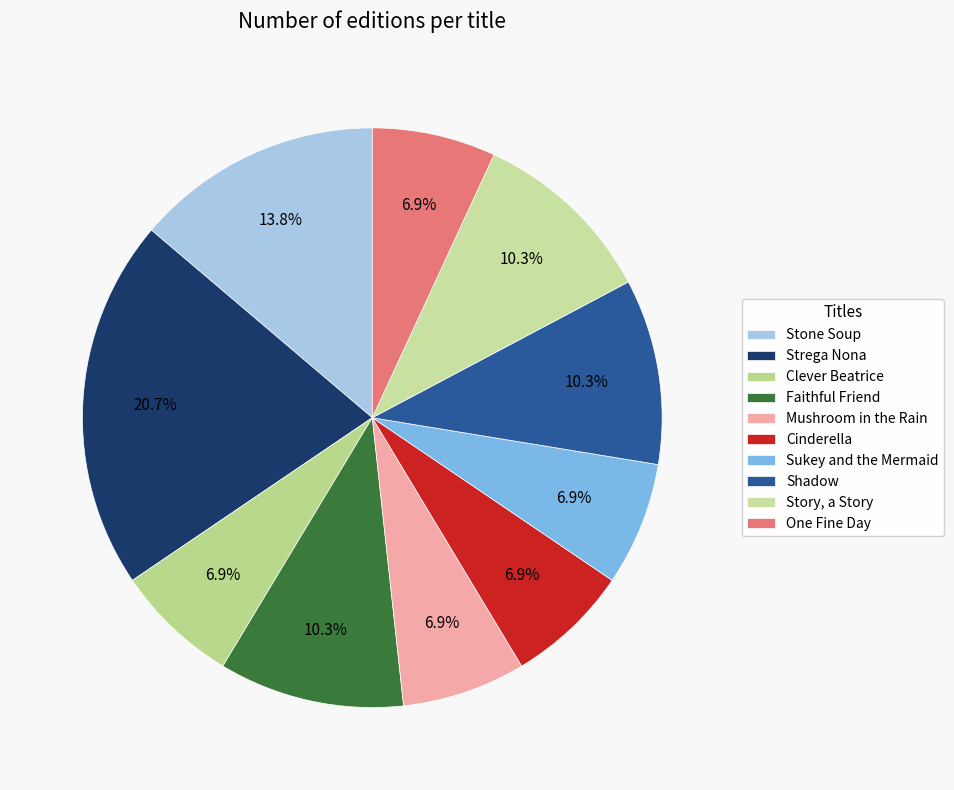

Is there any slice that represents more than half of the pie?

No